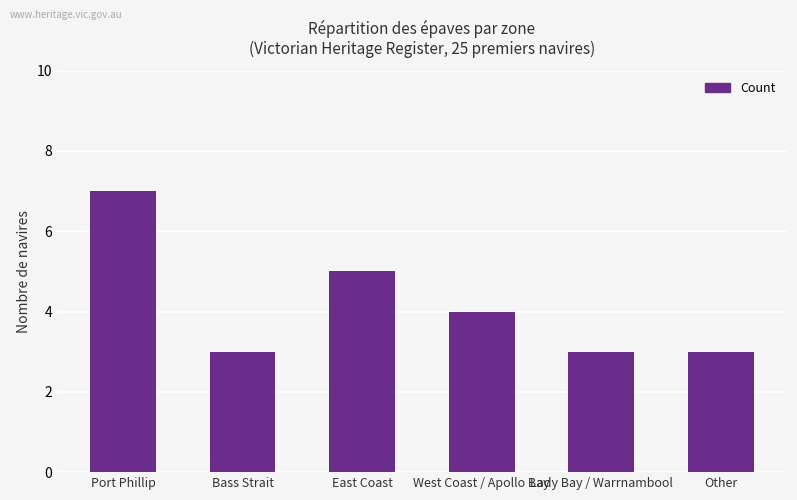

Where is the data nearest to the value 5?

East Coast